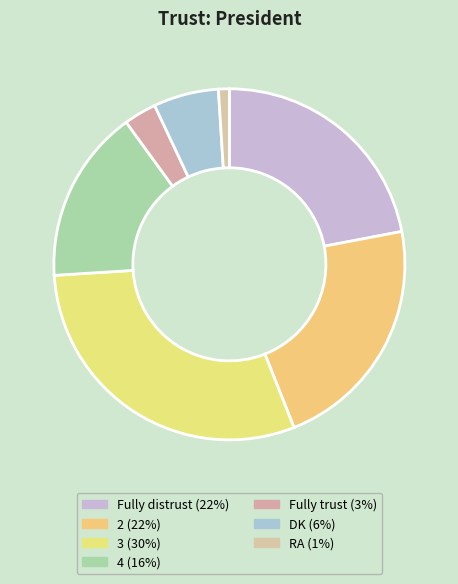

Rank the categories by value from lowest to highest.

RA, Fully trust, DK, 4, Fully distrust, 2, 3